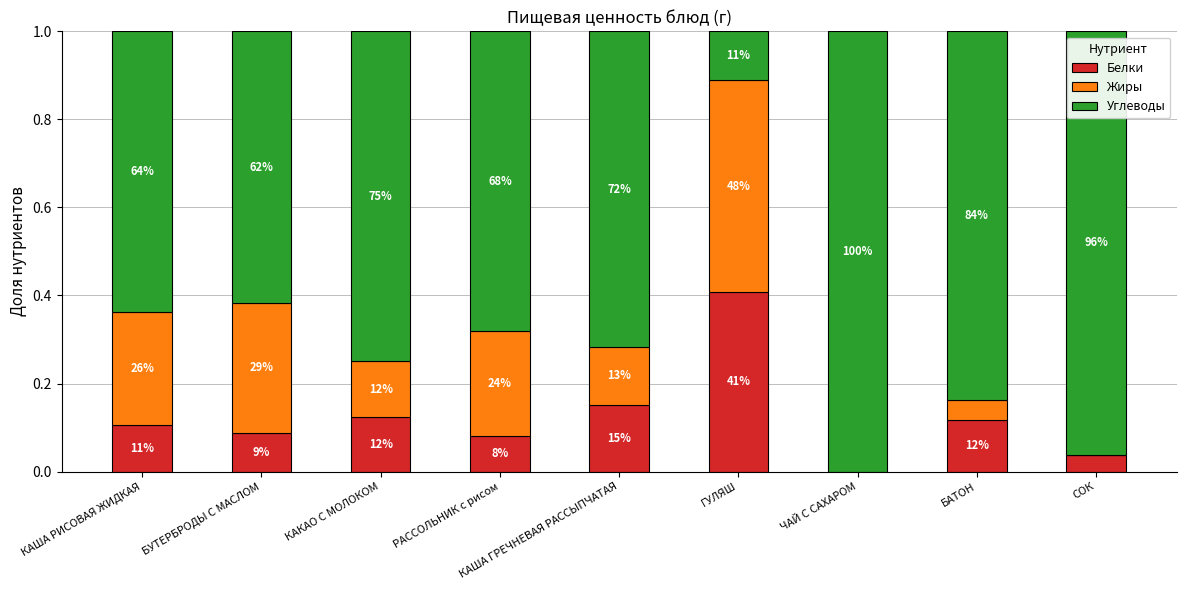

Are the bars grouped side by side (vs. stacked)?

No